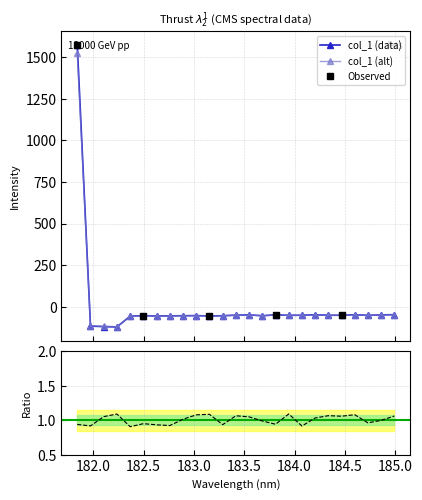

Is it true that the value at 181.9732053322 is -116.7?

True